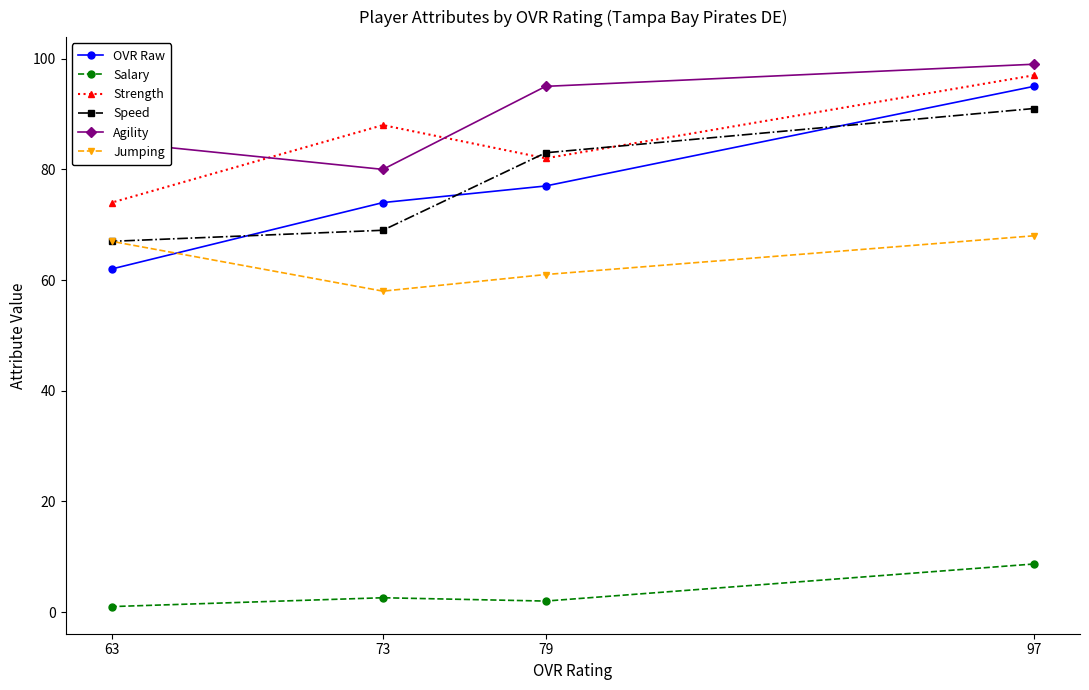

Which series has the widest spread of values?

OVR Raw